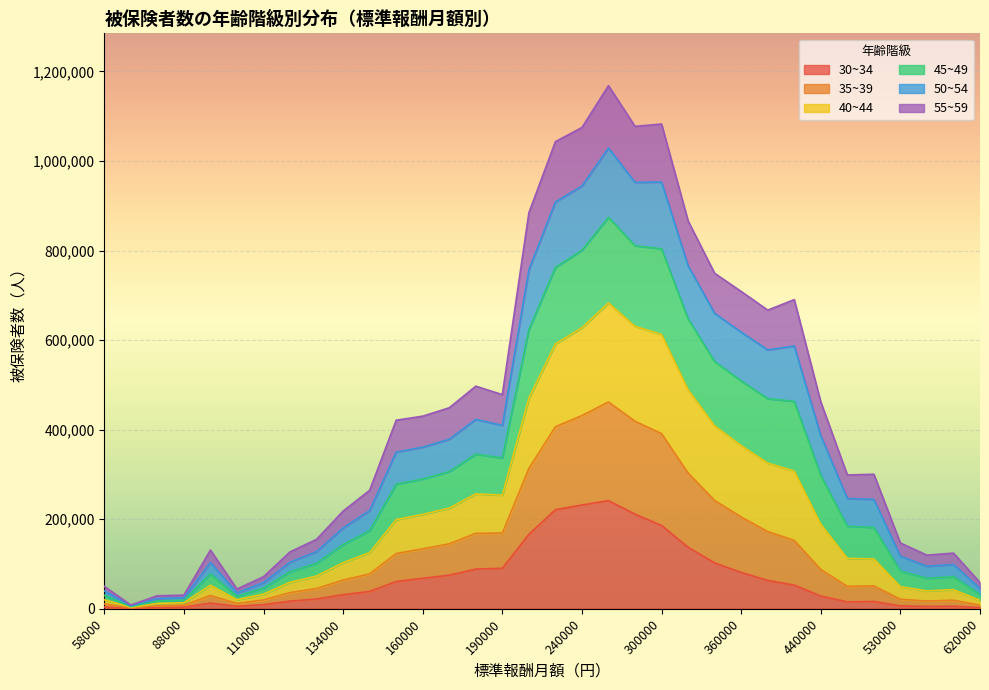

True or false: 30~34 has a value of 102495 at 340000.

True